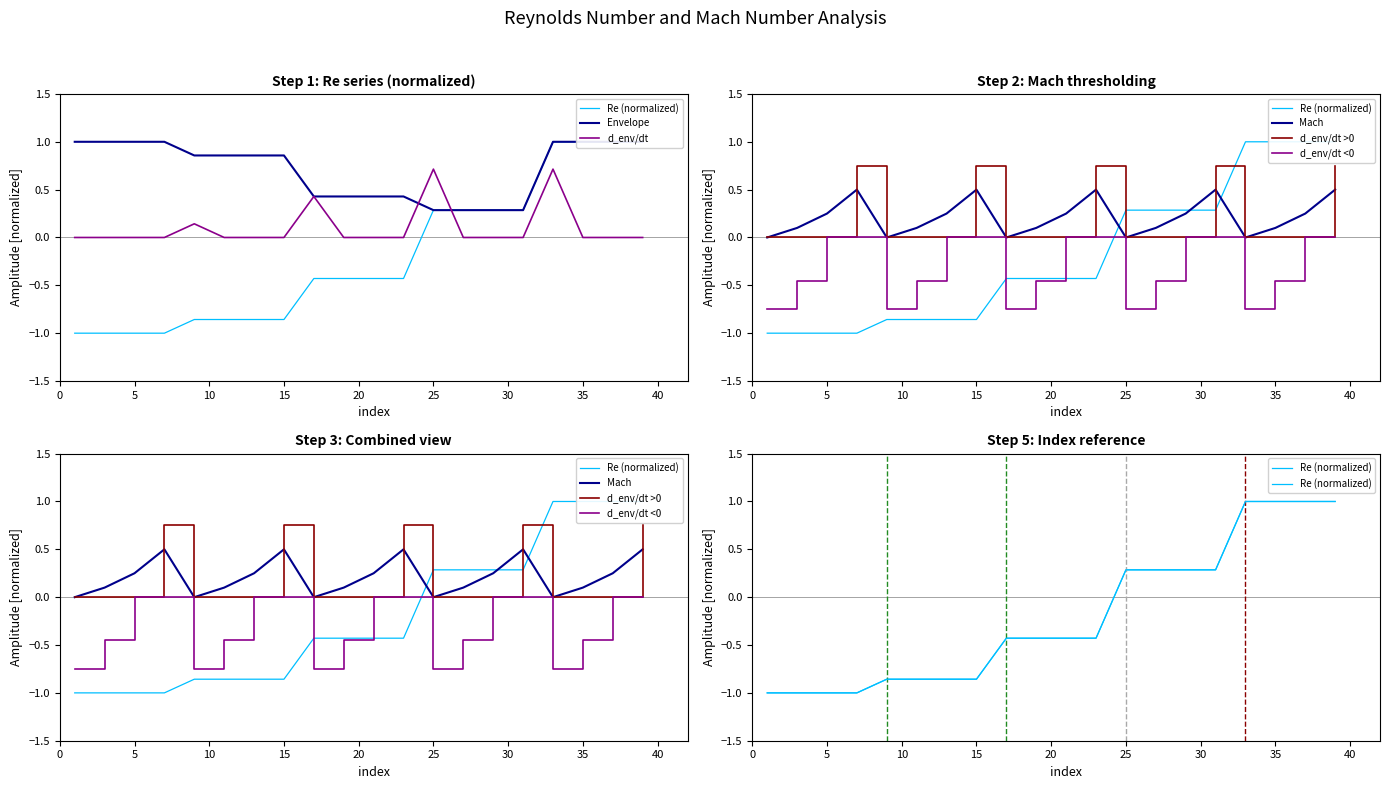

Is it true that d_env/dt equals 0.7 at 25?

True